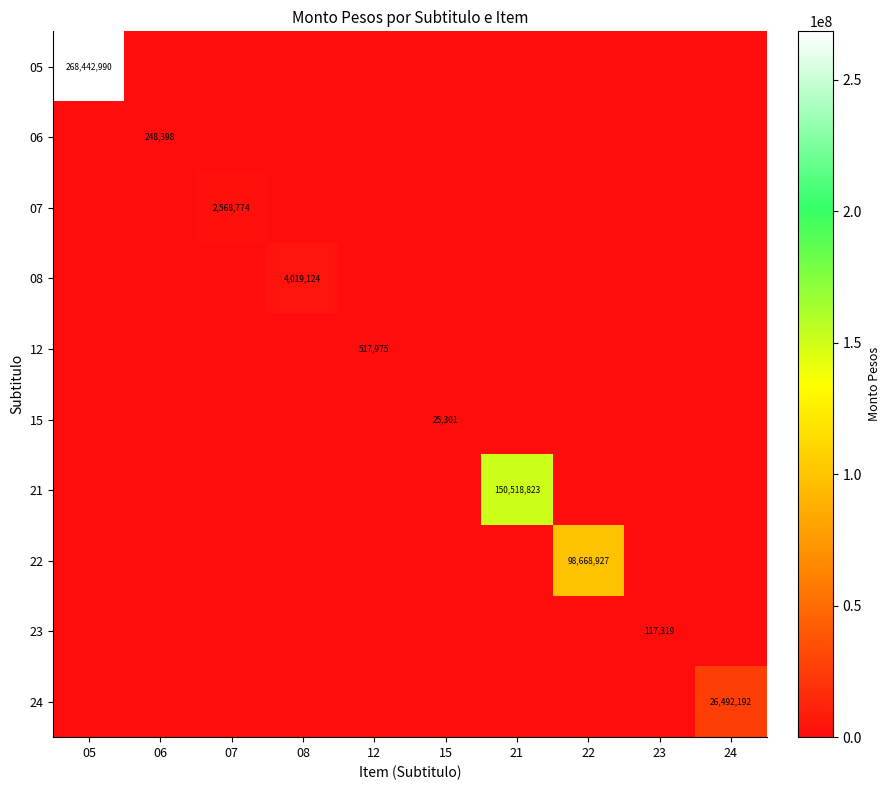

Is the value of 23 at 23 greater than the value of 22 at 08?

Yes